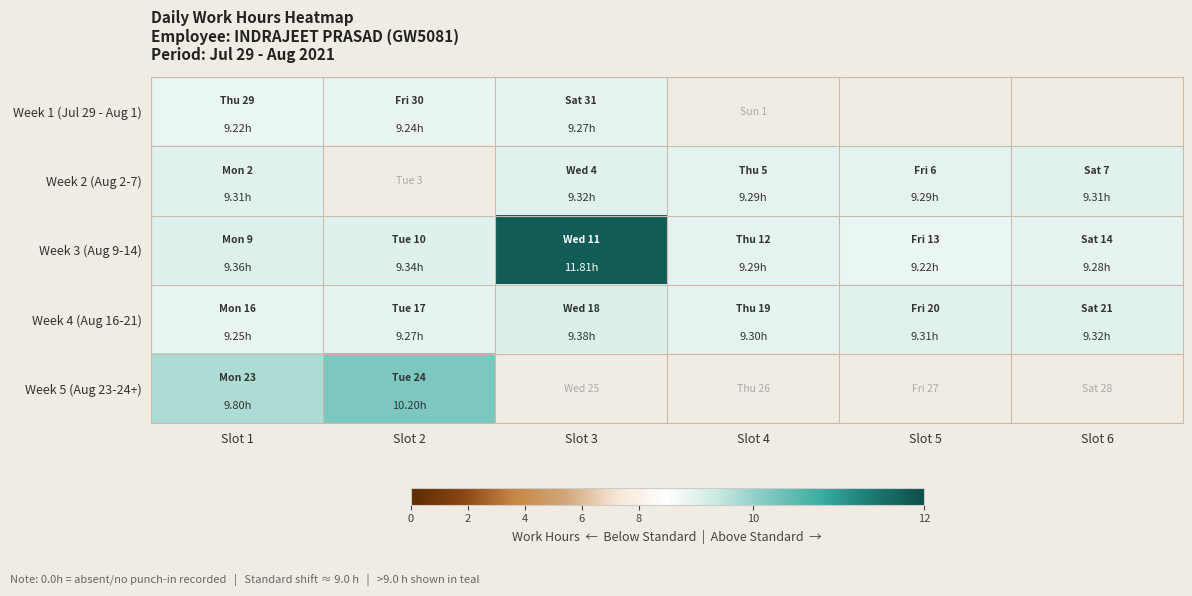

At which category is the sum across all series the highest?

Slot 1